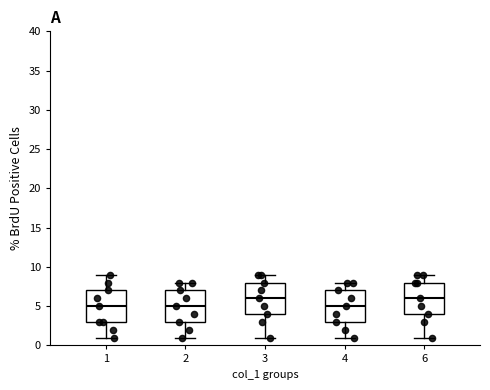

Where does the median line of the box at x = 6 sit on the y-axis? The values are not printed on the chart, so give them approximately, as read against the axis.

6